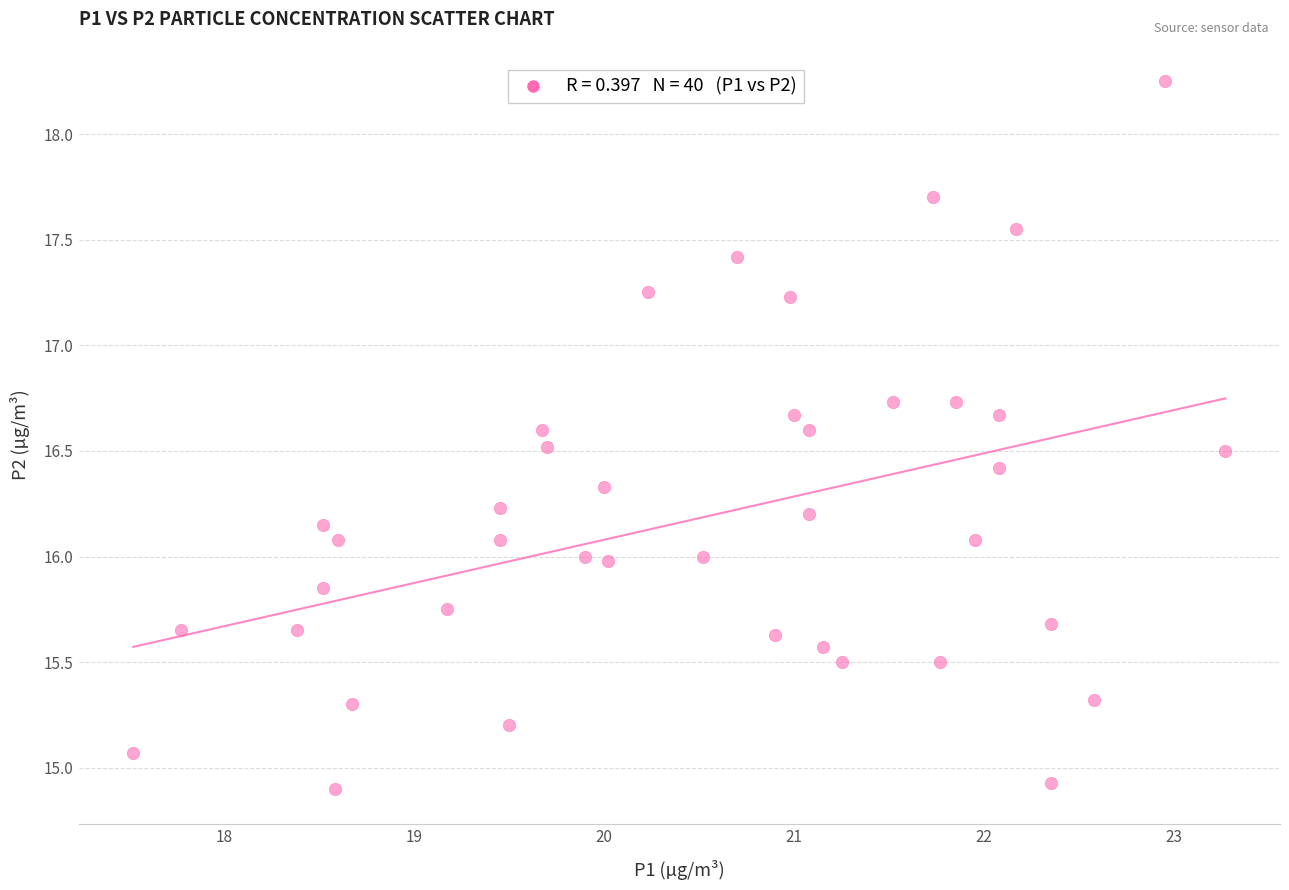

What is the range of X values (max minus min)?

5.8